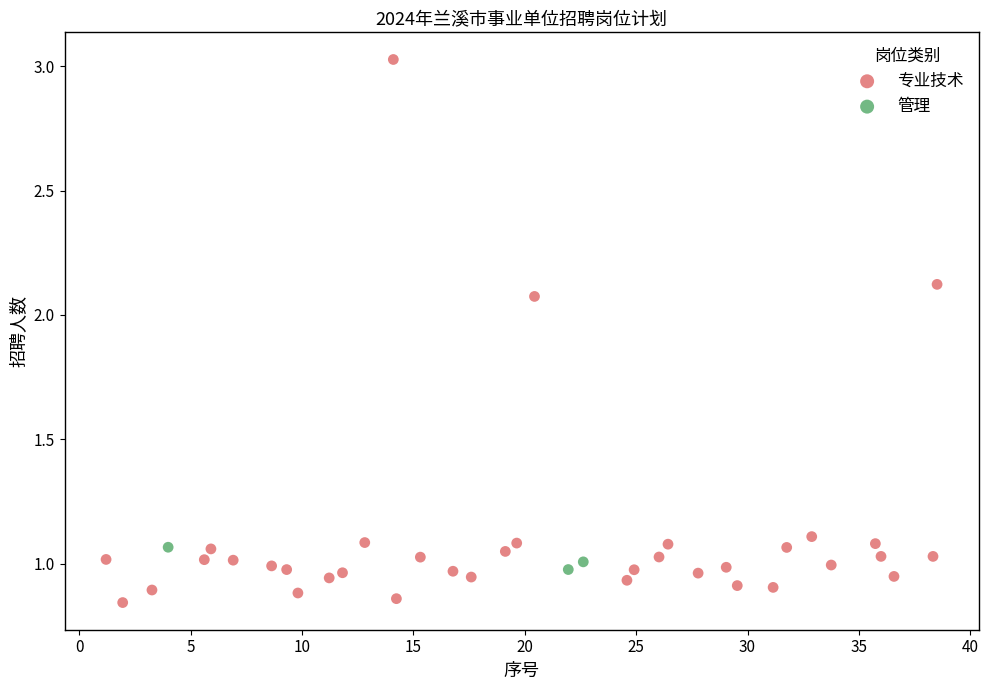

Which series has the widest spread of Y values?

专业技术